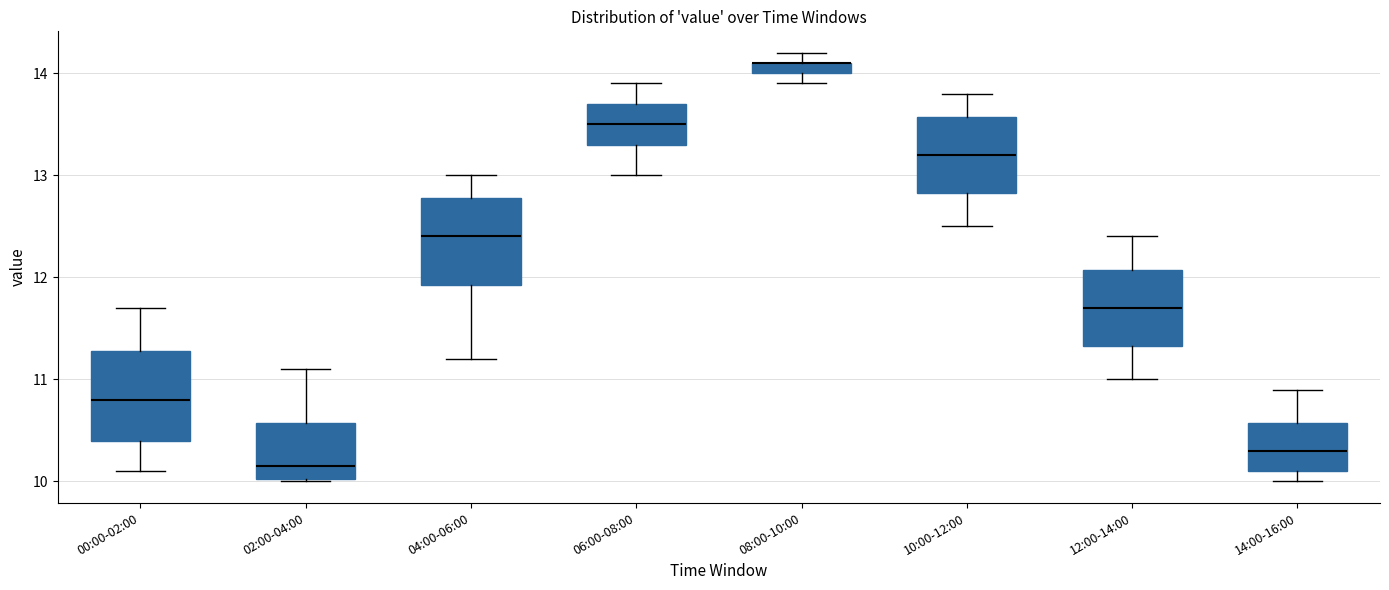

Where is the lower edge of the box for 06:00-08:00 on the y-axis? The values are not printed on the chart, so give them approximately, as read against the axis.

13.3